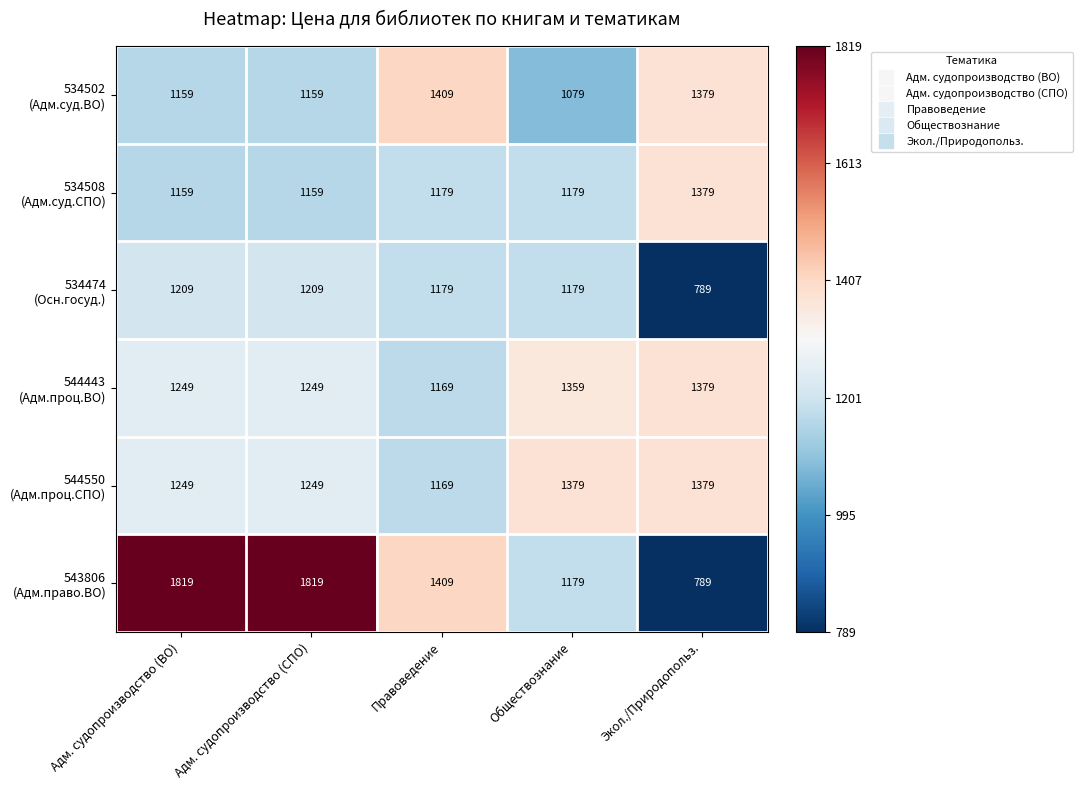

What is the spread (max minus min) of values at Экол./Природопольз.?

590